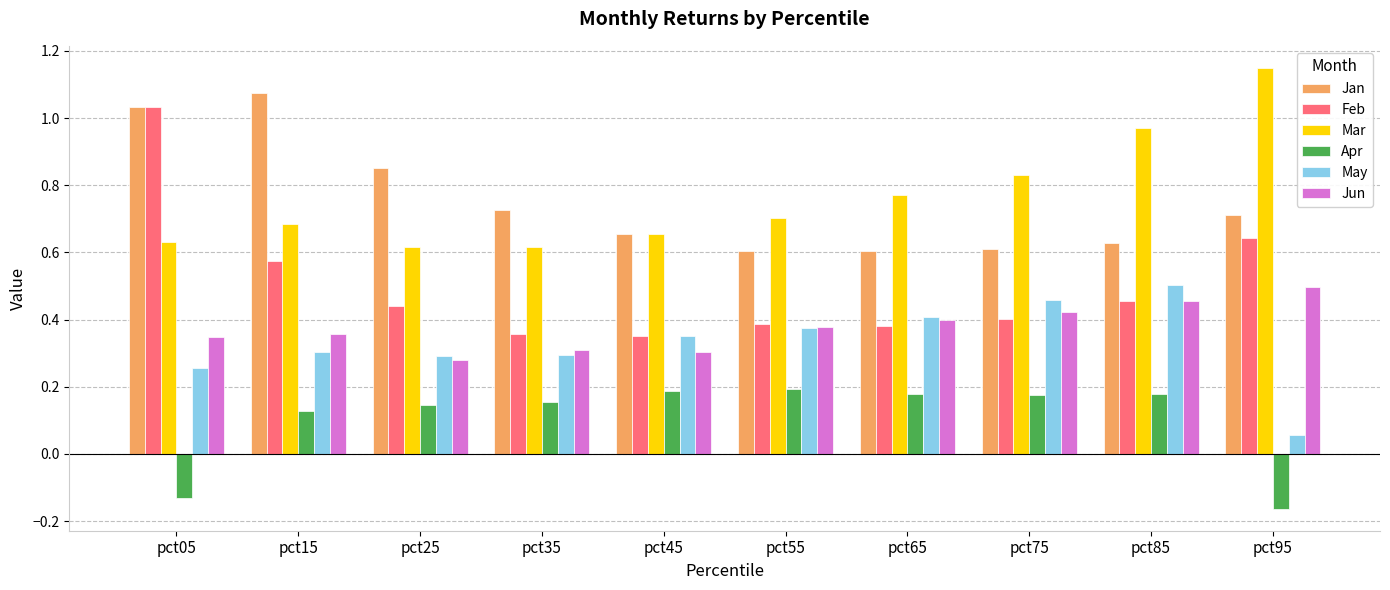

Which label corresponds to the smallest value in the chart?

pct95